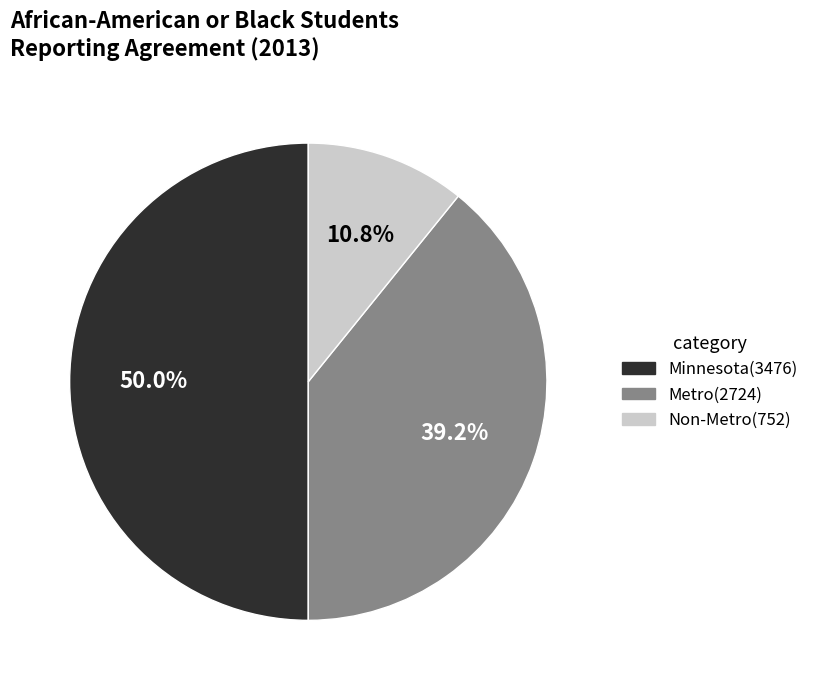

To the nearest percent, what percentage of the pie is Non-Metro?

11%